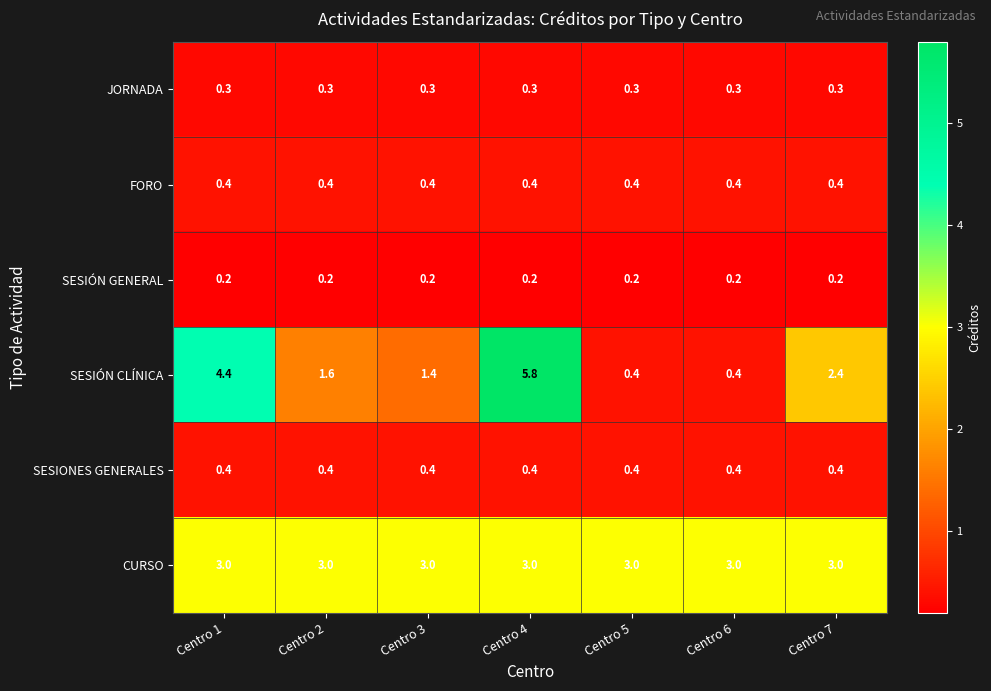

Where does the SESIÓN CLÍNICA series first go above 1?

Centro 1